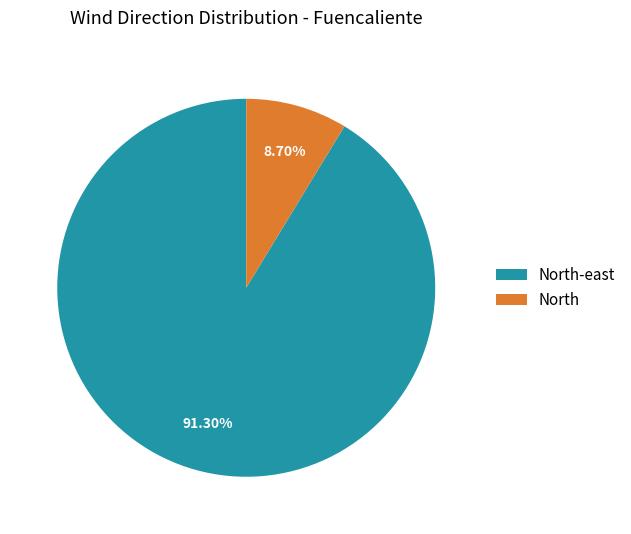

Do North-east and North together represent more than half of the pie?

Yes